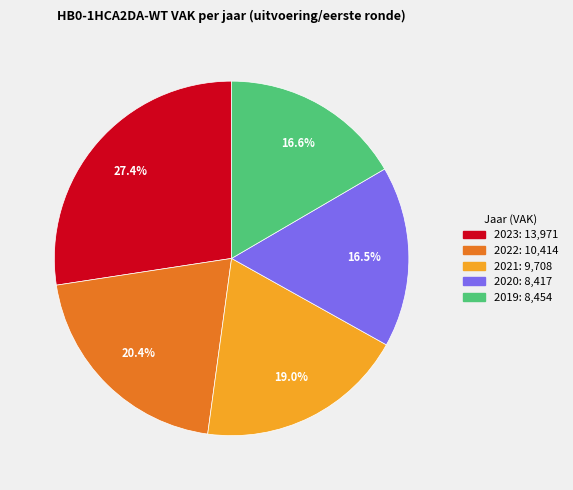

What percentage is the 2022 slice, to the nearest percent?

20%